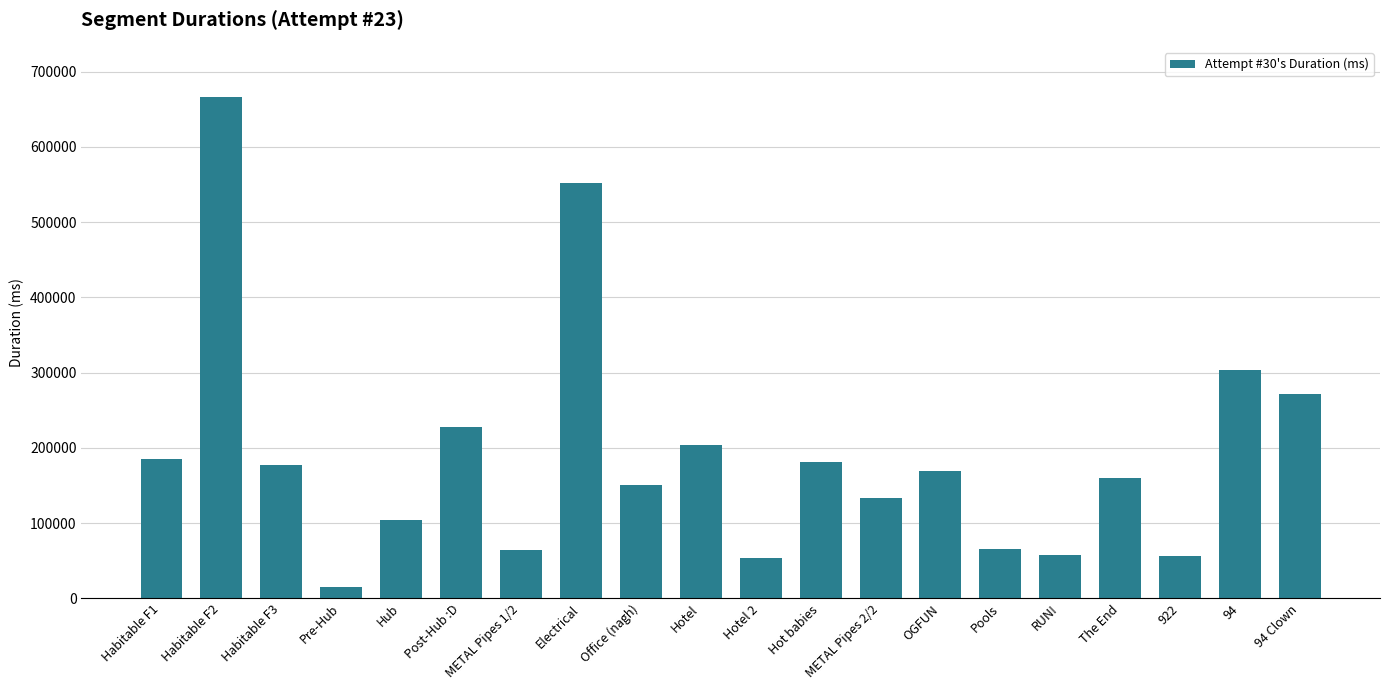

At which category does the chart reach its minimum across all series?

Pre-Hub